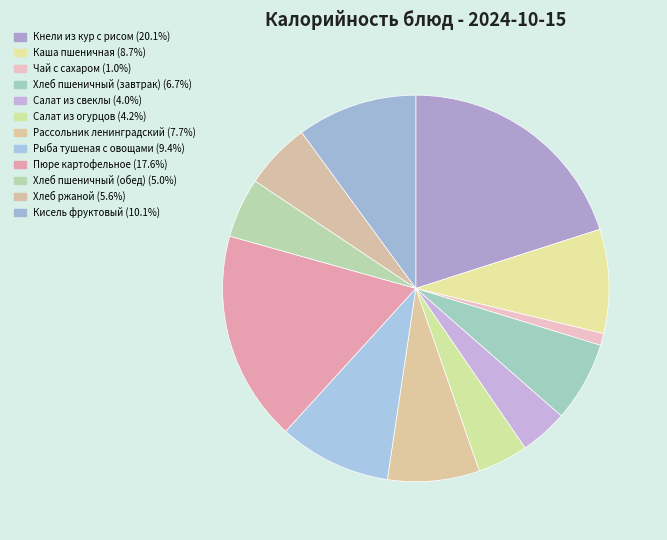

How many slices are in this pie chart?

12